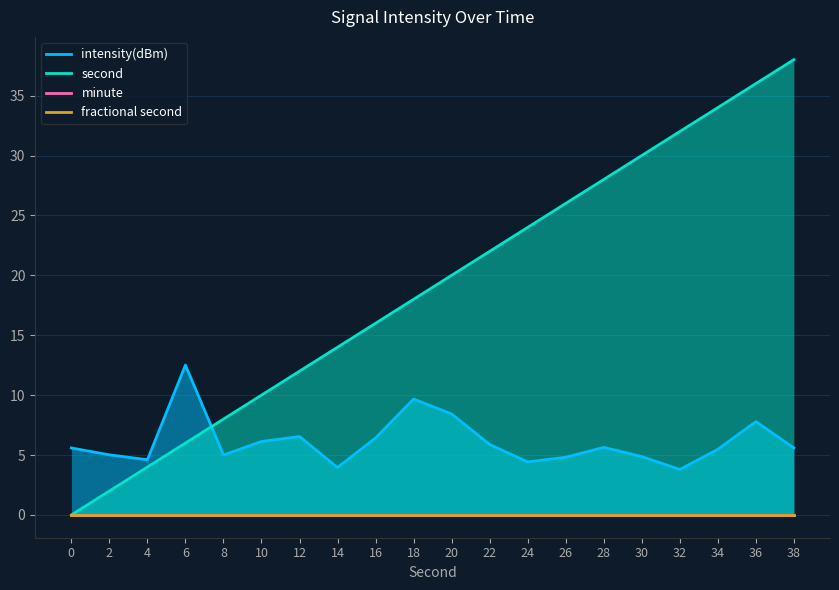

Which has a higher value, 4 or 28?

28